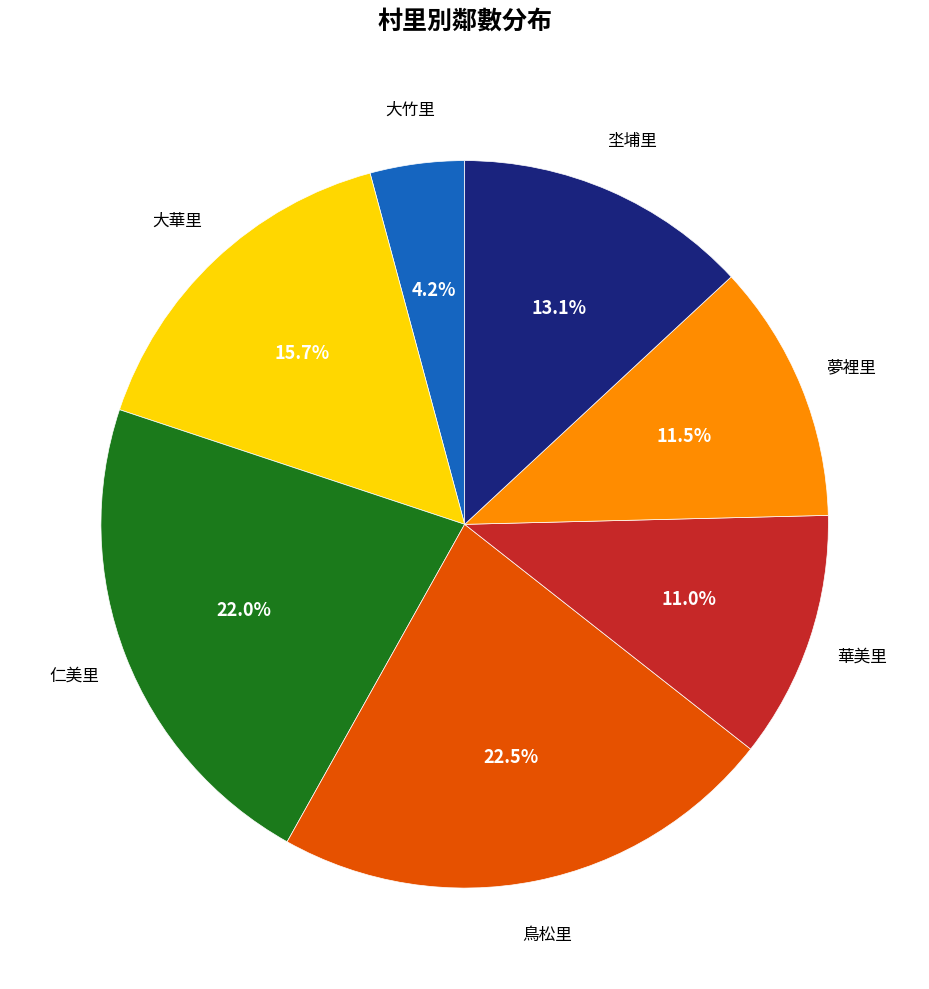

Does any single category account for the majority?

No